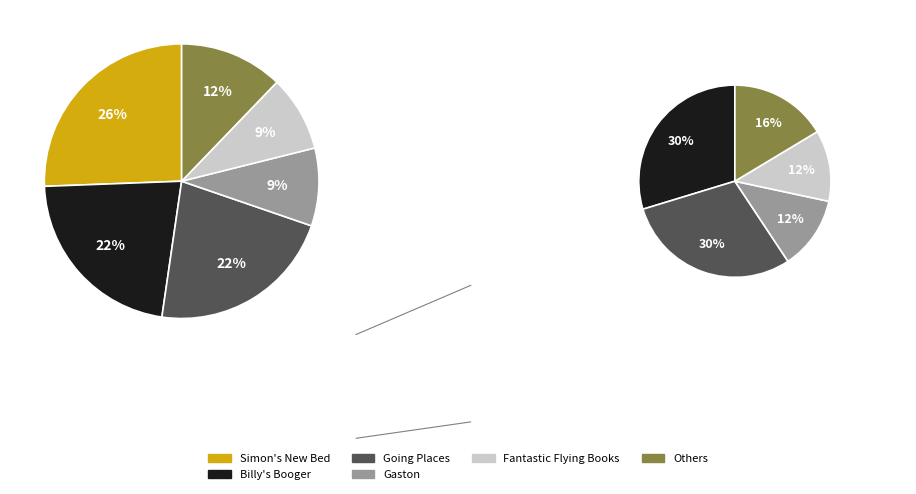

Which slice is the largest?

Simon's New Bed